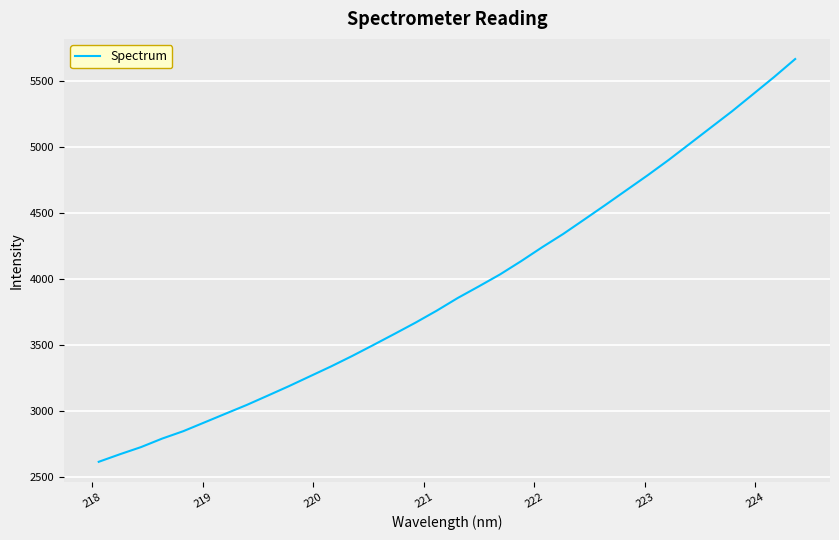

What is the minimum value shown in the chart?

2613.3